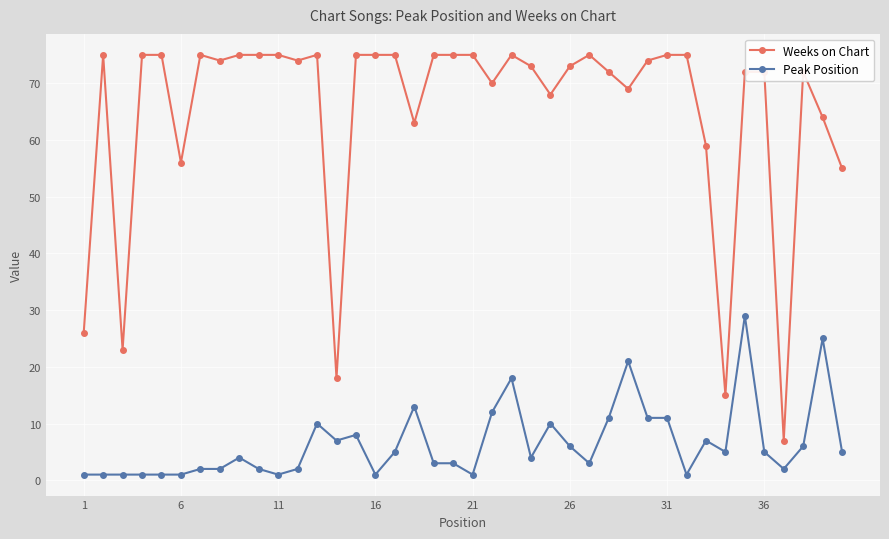

What is the maximum value shown in the chart?

75